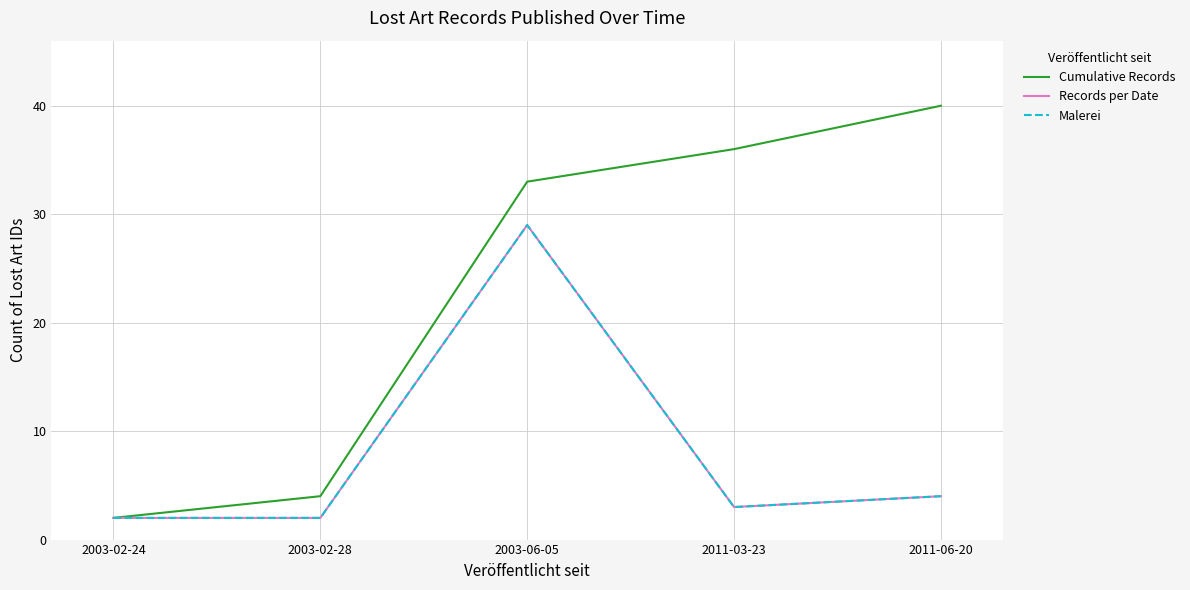

True or false: Malerei and Records per Date cross at least once.

False